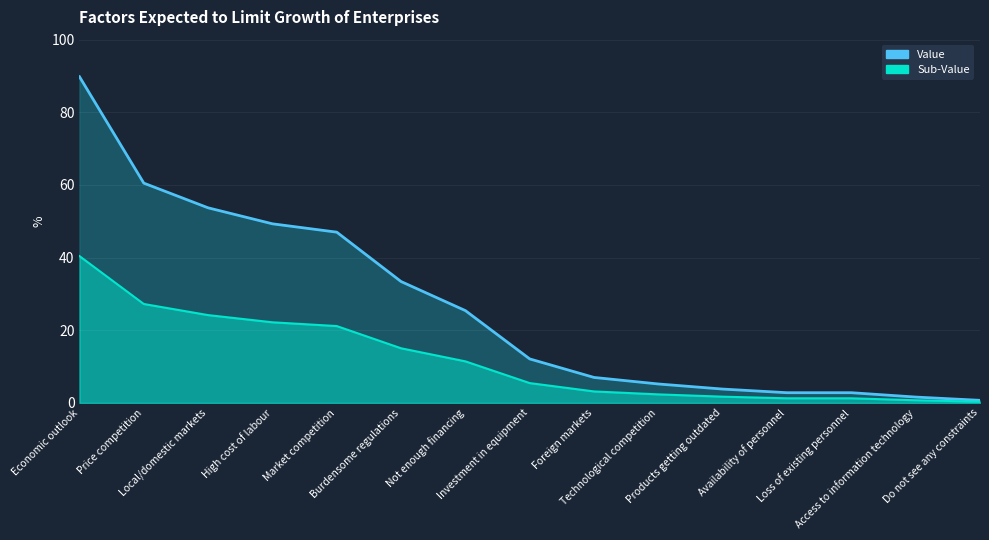

What is the label of the 2nd point from the left?

Price competition